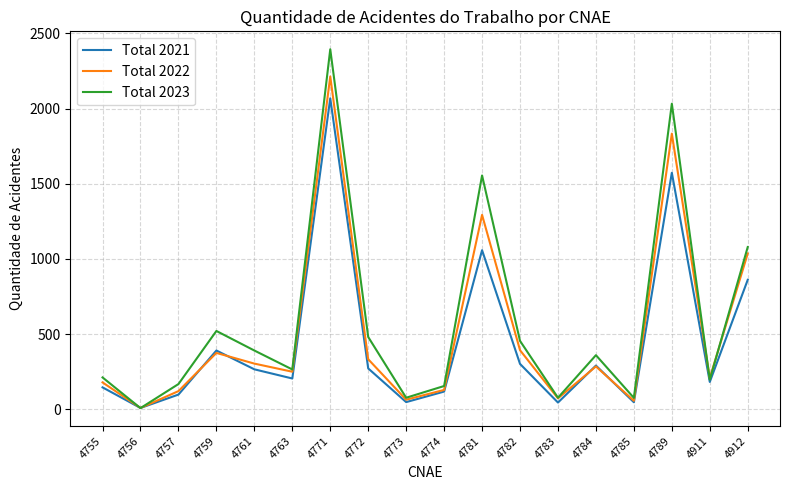

Rank the series by their average value, from highest to lowest.

Total 2023, Total 2022, Total 2021